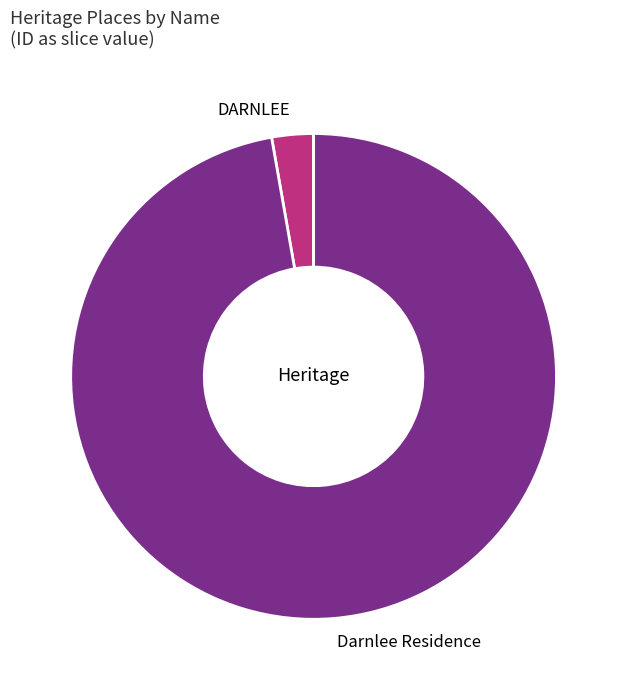

Combined, do Darnlee Residence and DARNLEE account for over 50%?

Yes